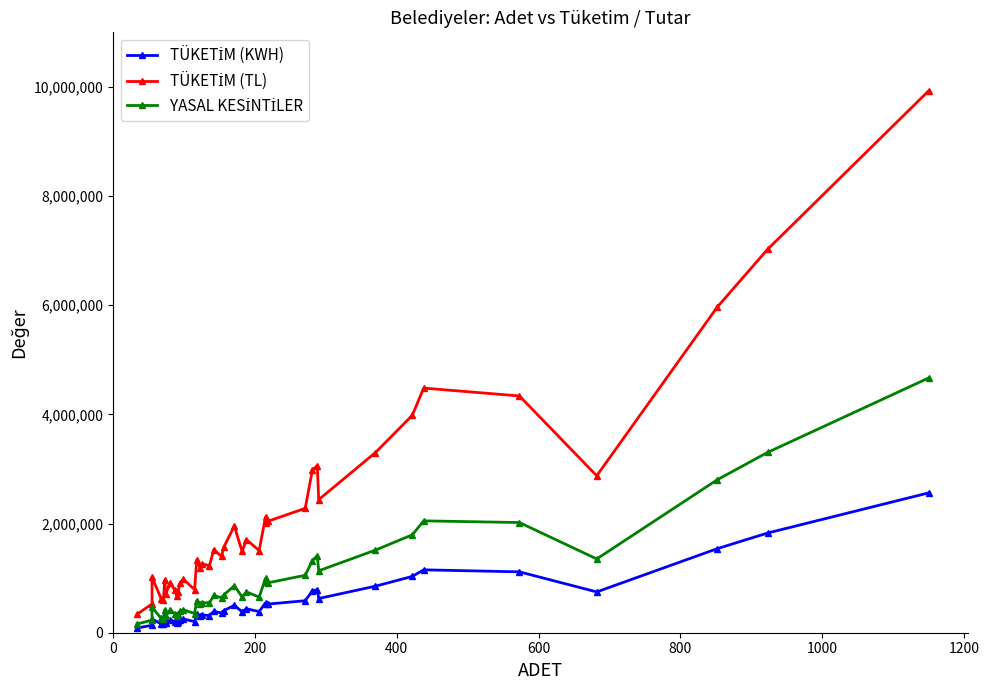

What is the sum of all TÜKETİM (KWH) values?

22054641.4